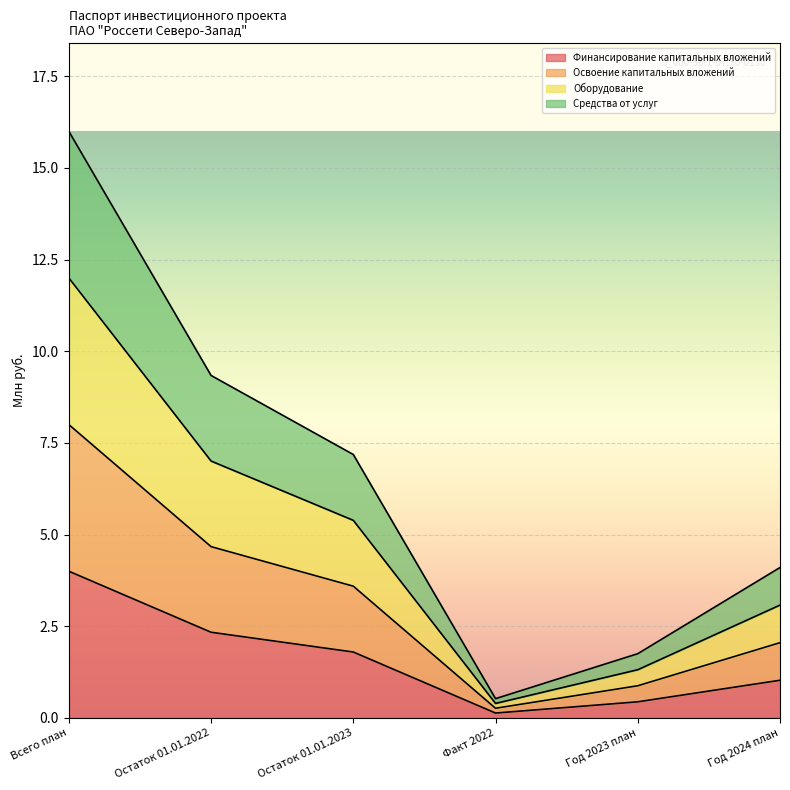

What is the label of the 2nd point from the right?

Год 2023 план